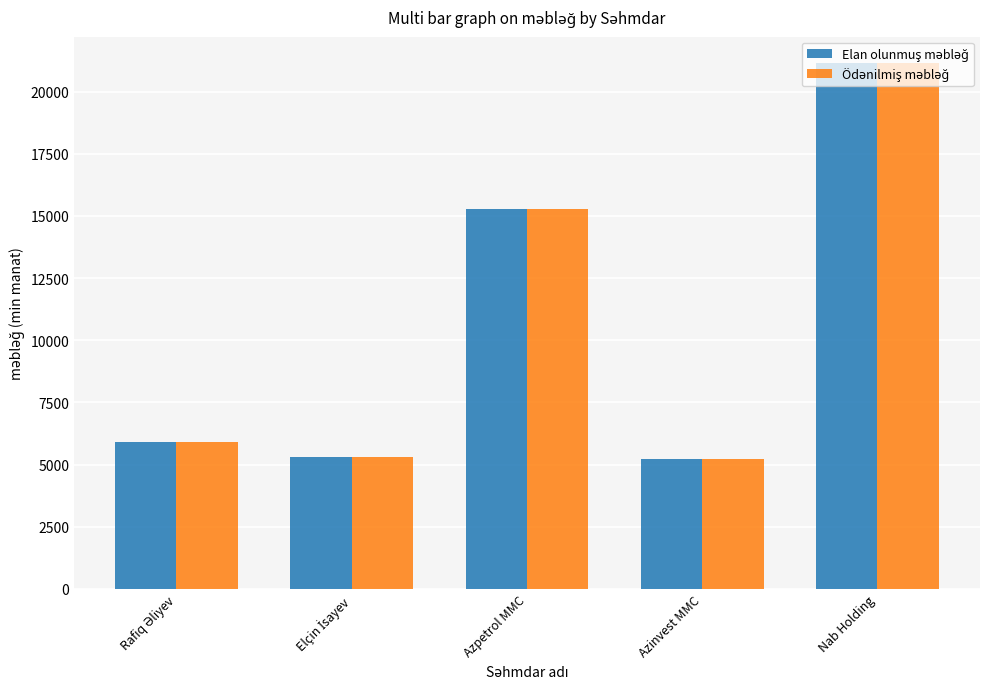

How many series are shown in this chart?

2